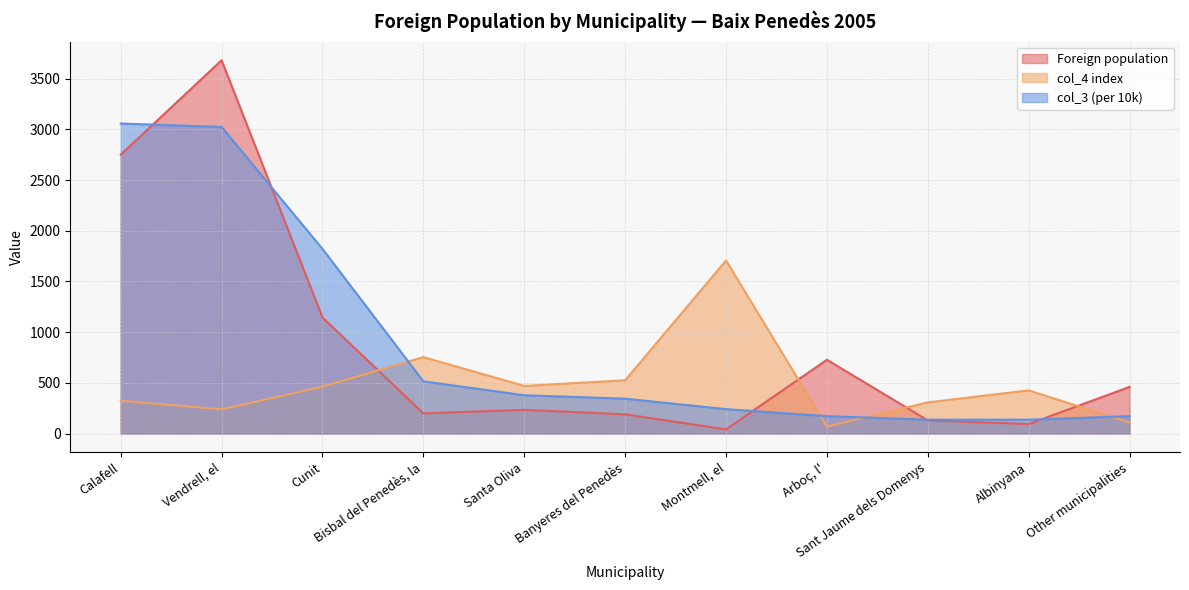

Which series has the largest total across all categories?

col_3 (per 10k)